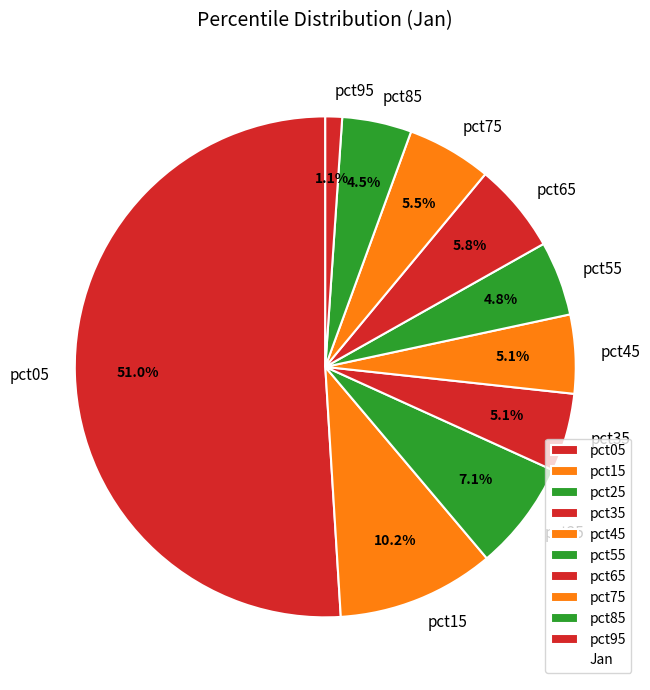

How many slices are in this pie chart?

10